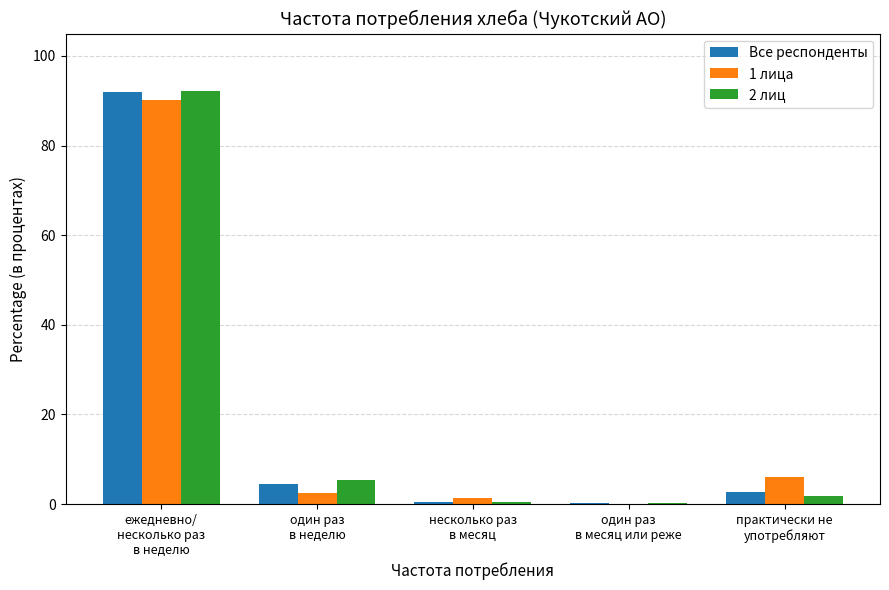

Which series changed the most between несколько раз
в месяц and практически не
употребляют?

1 лица